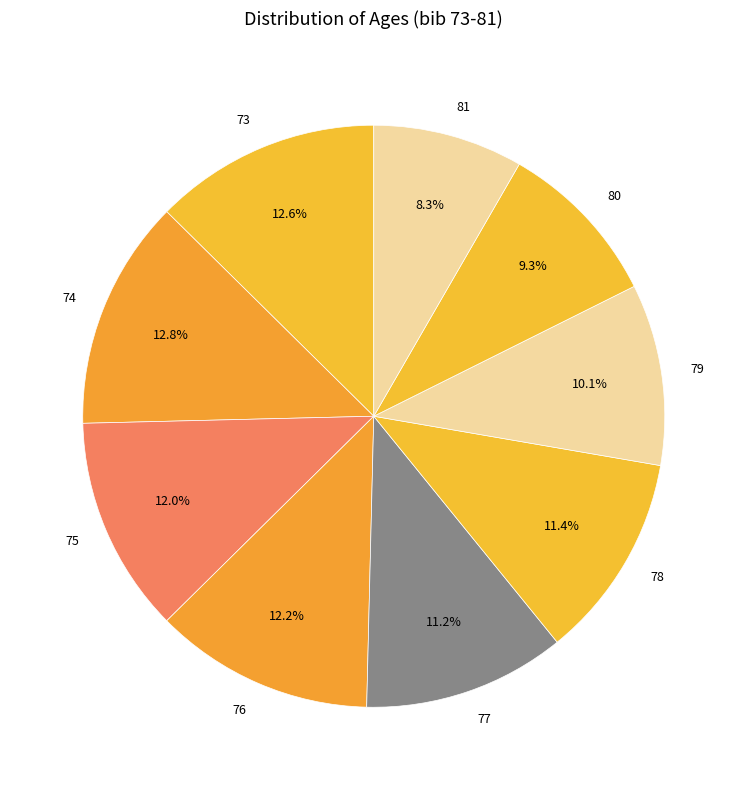

Approximately how many times larger is the value at 73 compared to 80?

1.4